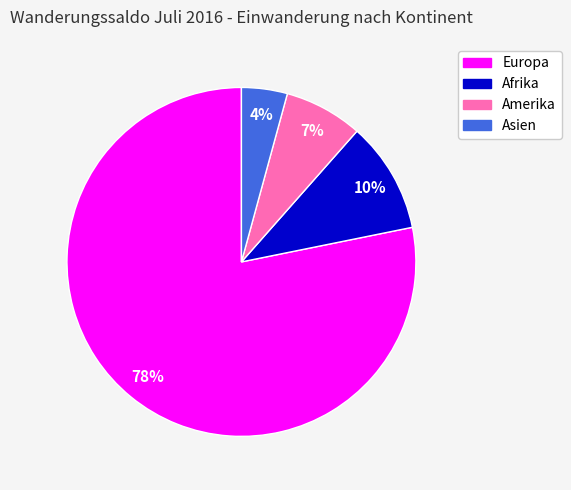

Is there any slice that represents more than half of the pie?

Yes